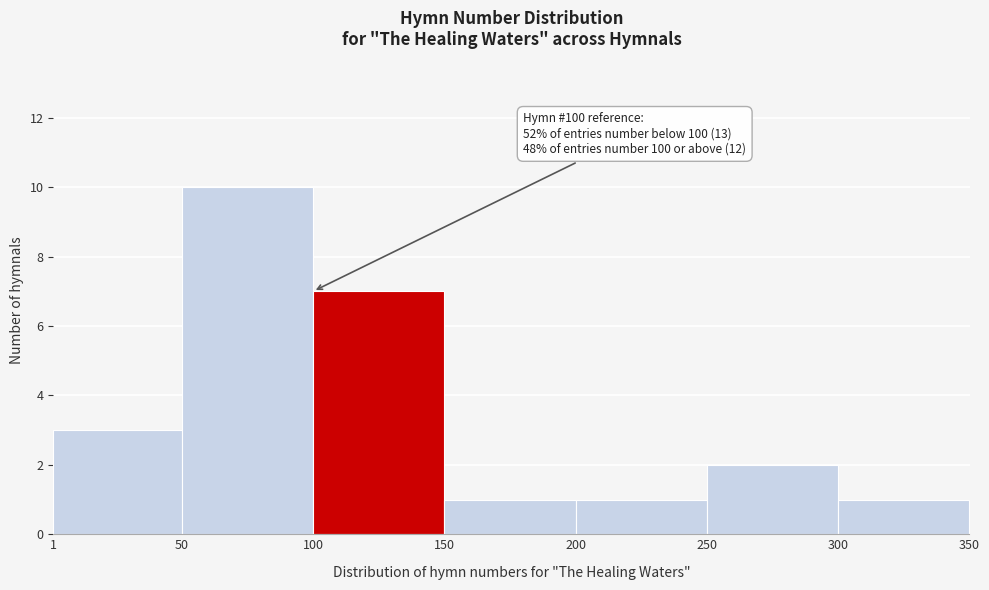

Which range on the x-axis has the tallest bar?

50 to 100